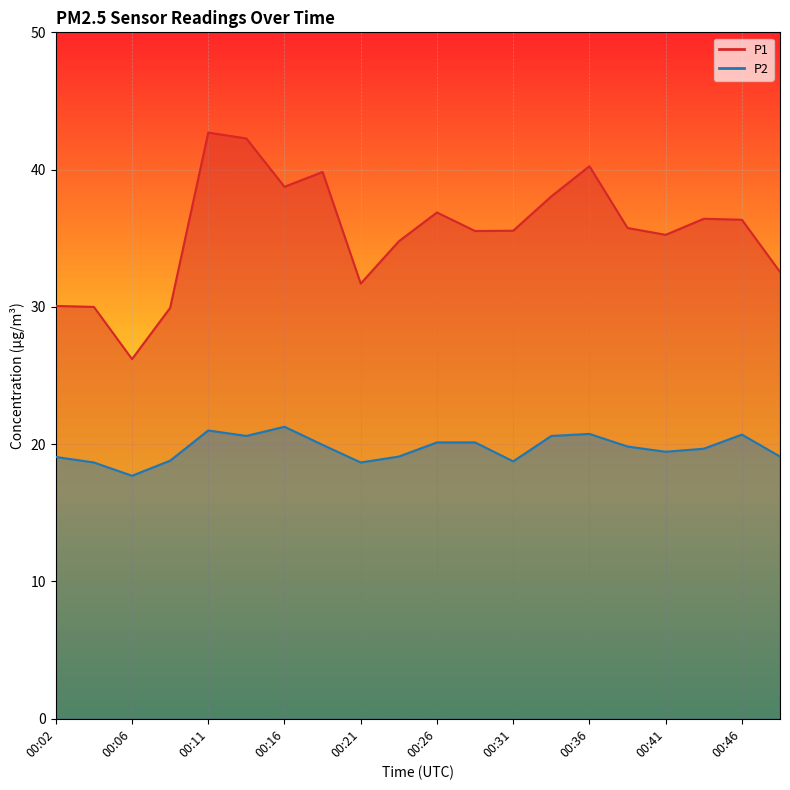

What is the greatest value displayed?

42.7